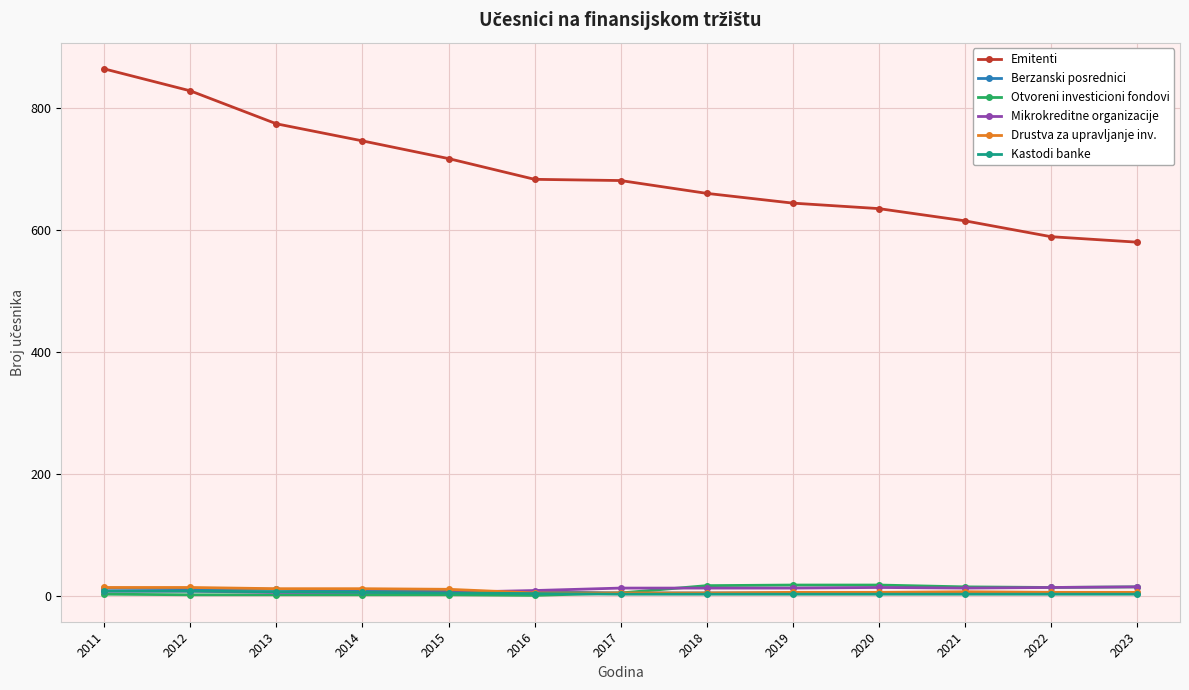

Between 2016 and 2023, which series saw the biggest shift?

Emitenti